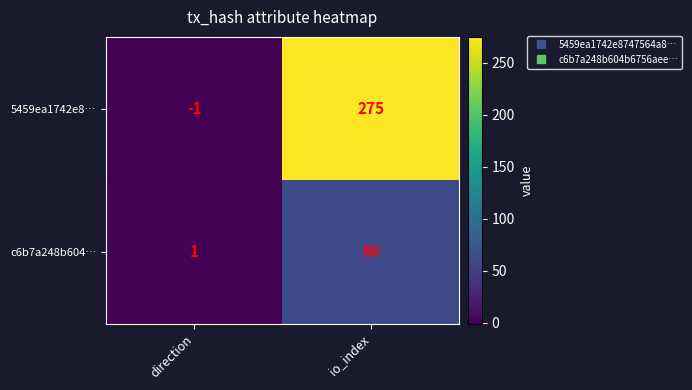

What is the smallest value displayed?

-1